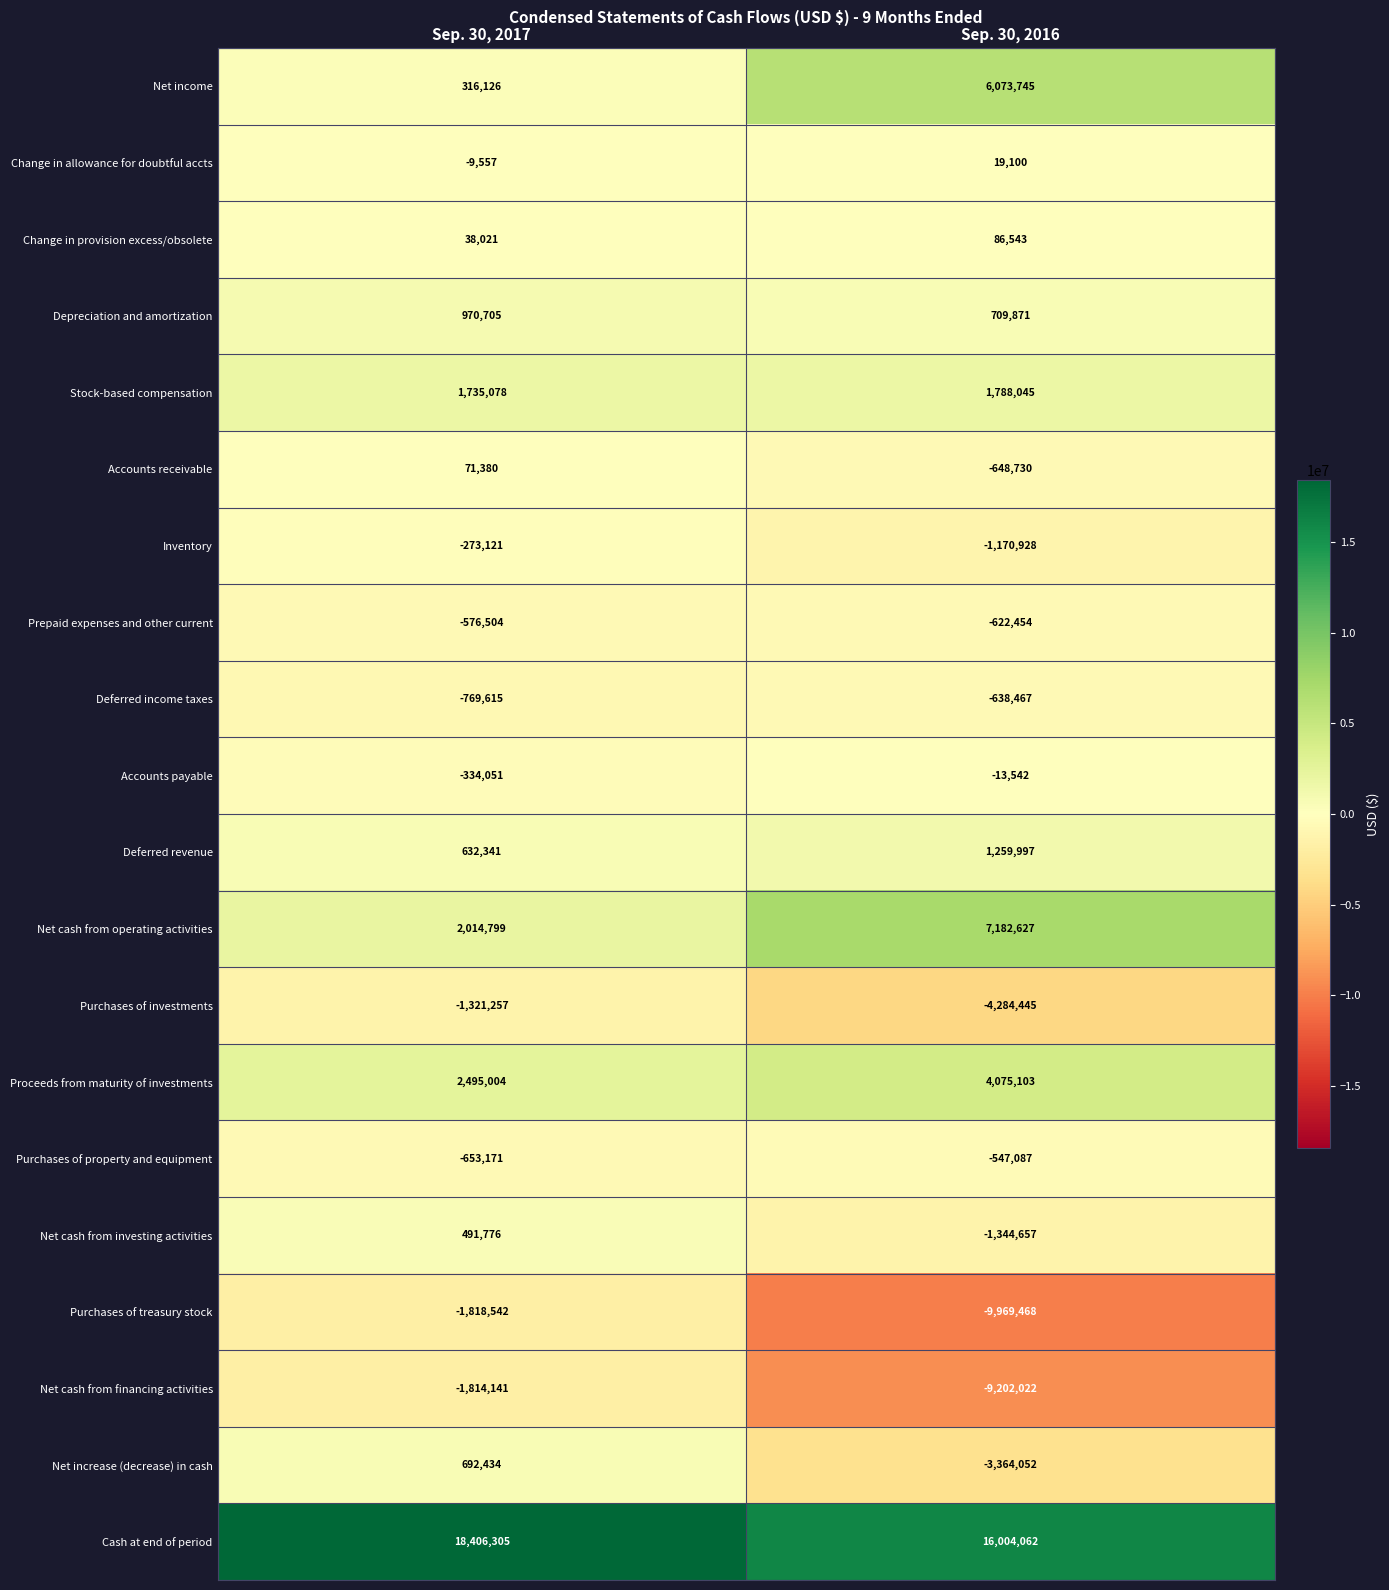

Between Sep. 30, 2017 and Sep. 30, 2016, which series saw the biggest shift?

Purchases of treasury stock